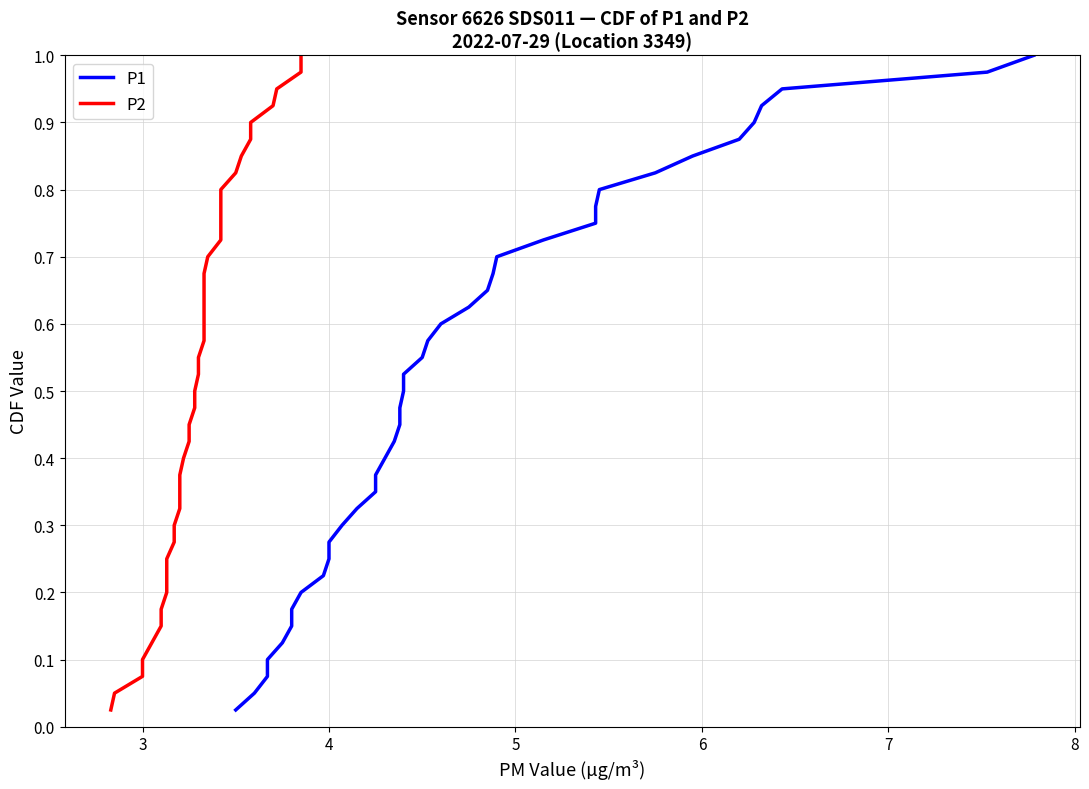

True or false: P1 and P2 intersect in this chart.

False